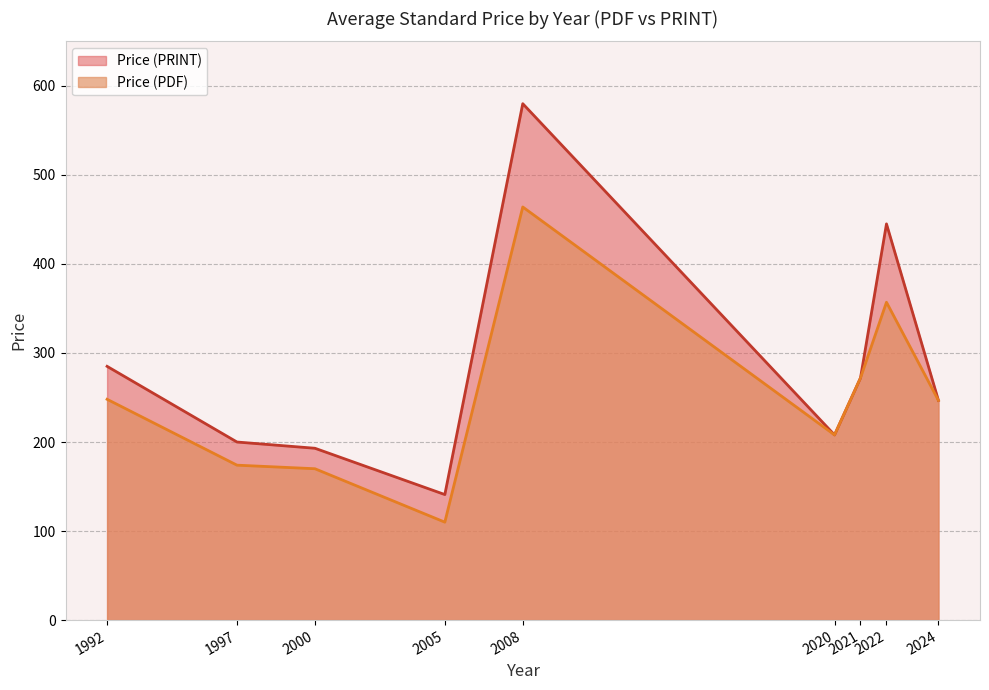

True or false: Price (PRINT) and Price (PDF) intersect in this chart.

False